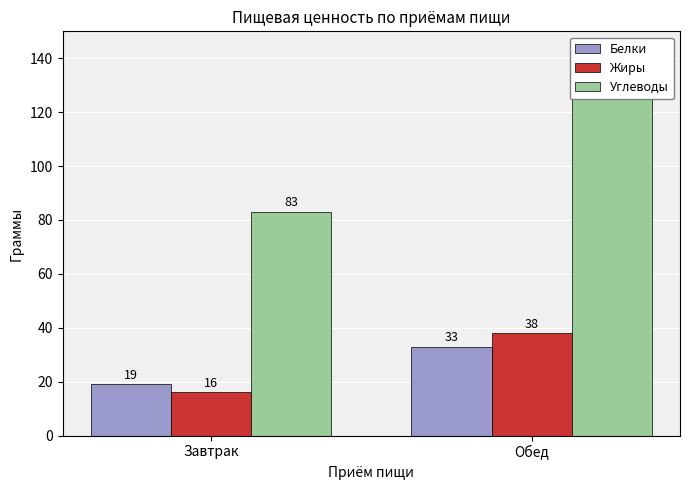

What is the greatest value displayed?

125